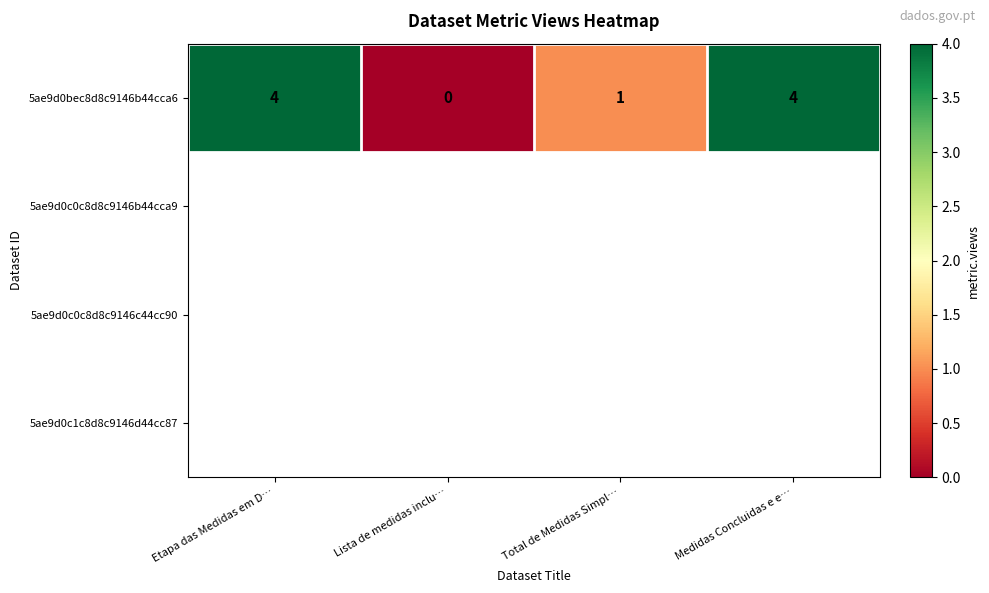

Rank the categories by value from lowest to highest.

Lista de medidas inclu…, Total de Medidas Simpl…, Etapa das Medidas em D…, Medidas Concluidas e e…